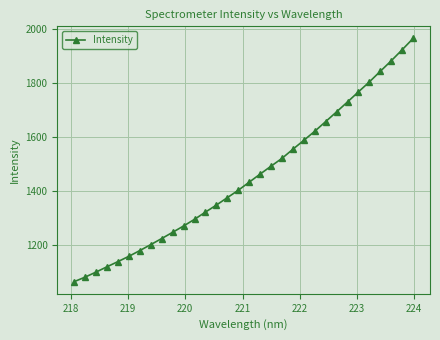

How many lines are shown in the chart?

1